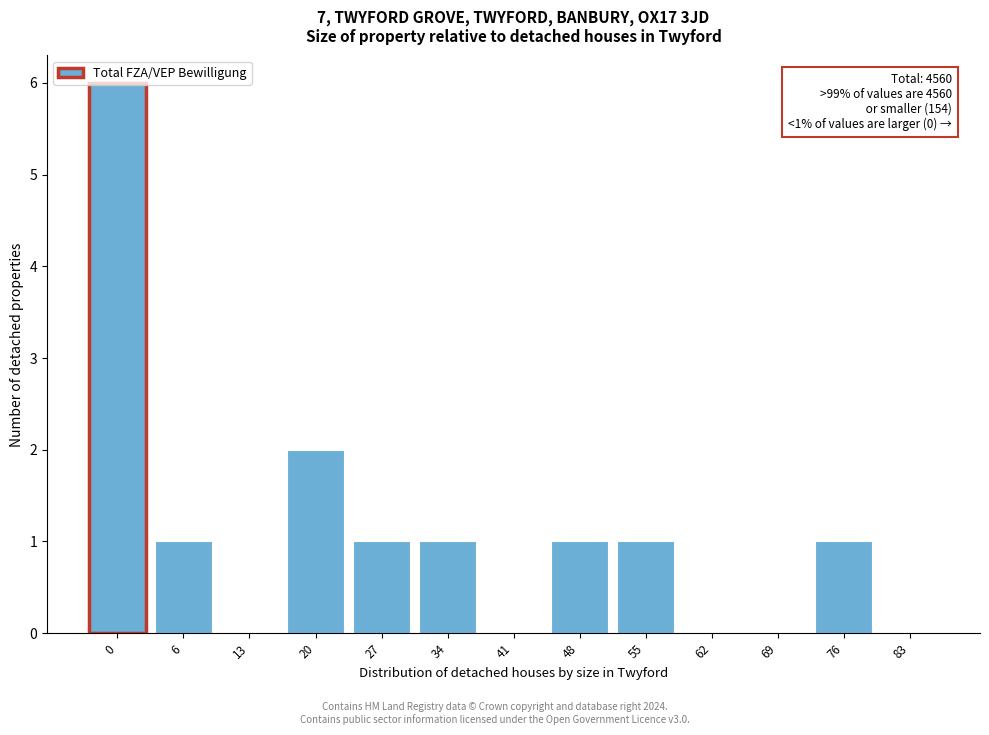

Where is the data nearest to the value 3?

20